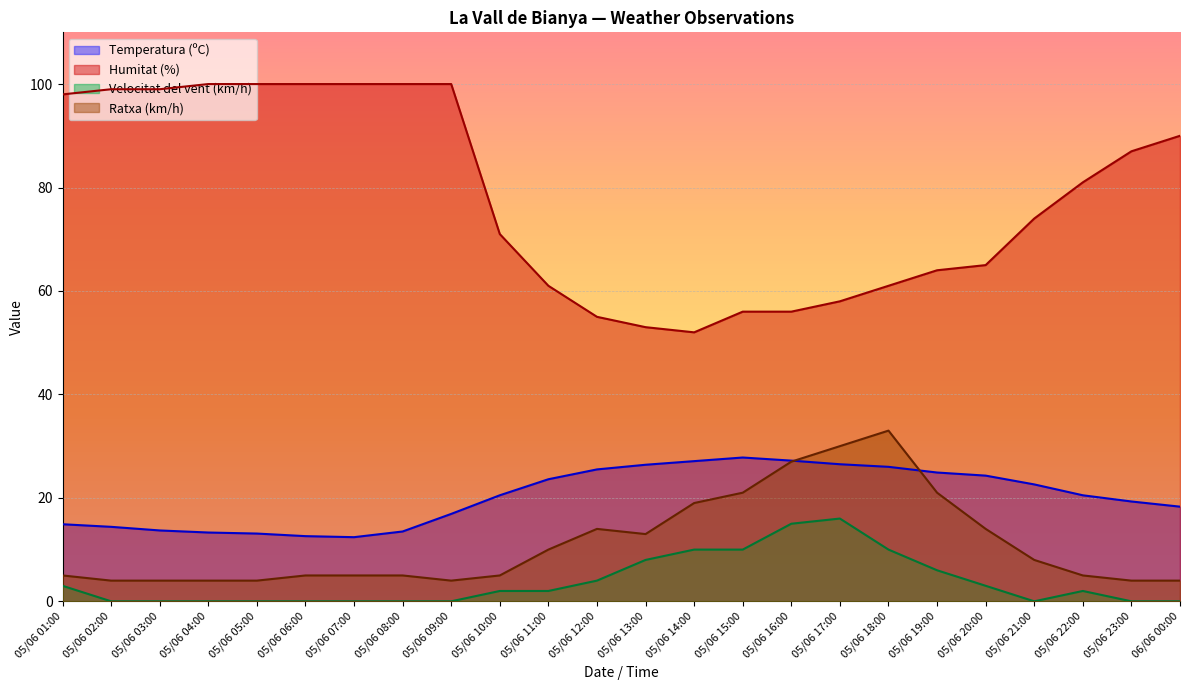

Which category has the highest value in the Humitat (%) series?

05/06 09:00